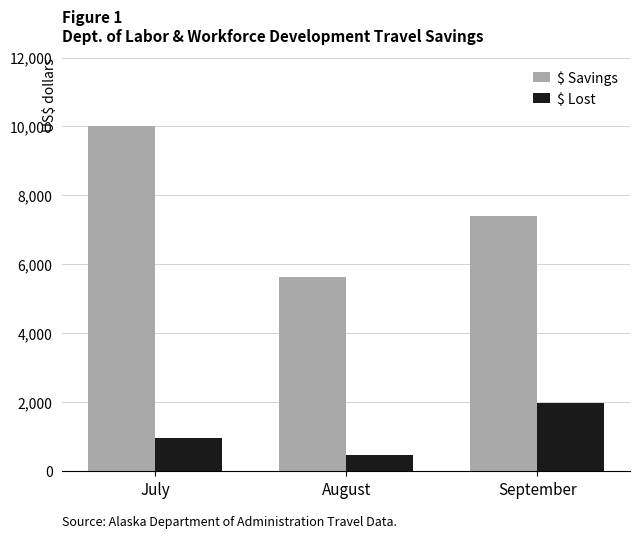

Is it true that $ Savings equals 7400.2 at September?

True